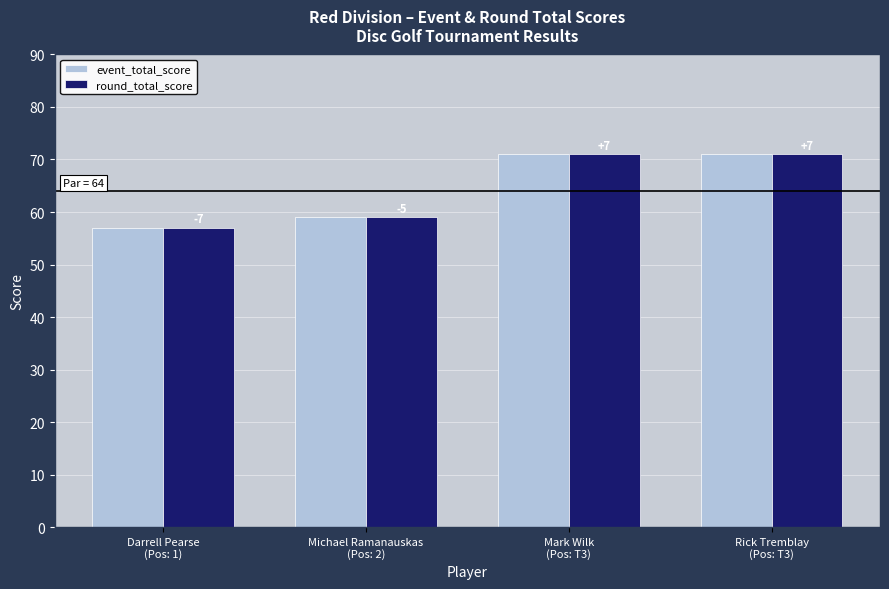

Rank the series at Darrell Pearse
(Pos: 1) from lowest to highest value.

event_total_score, round_total_score